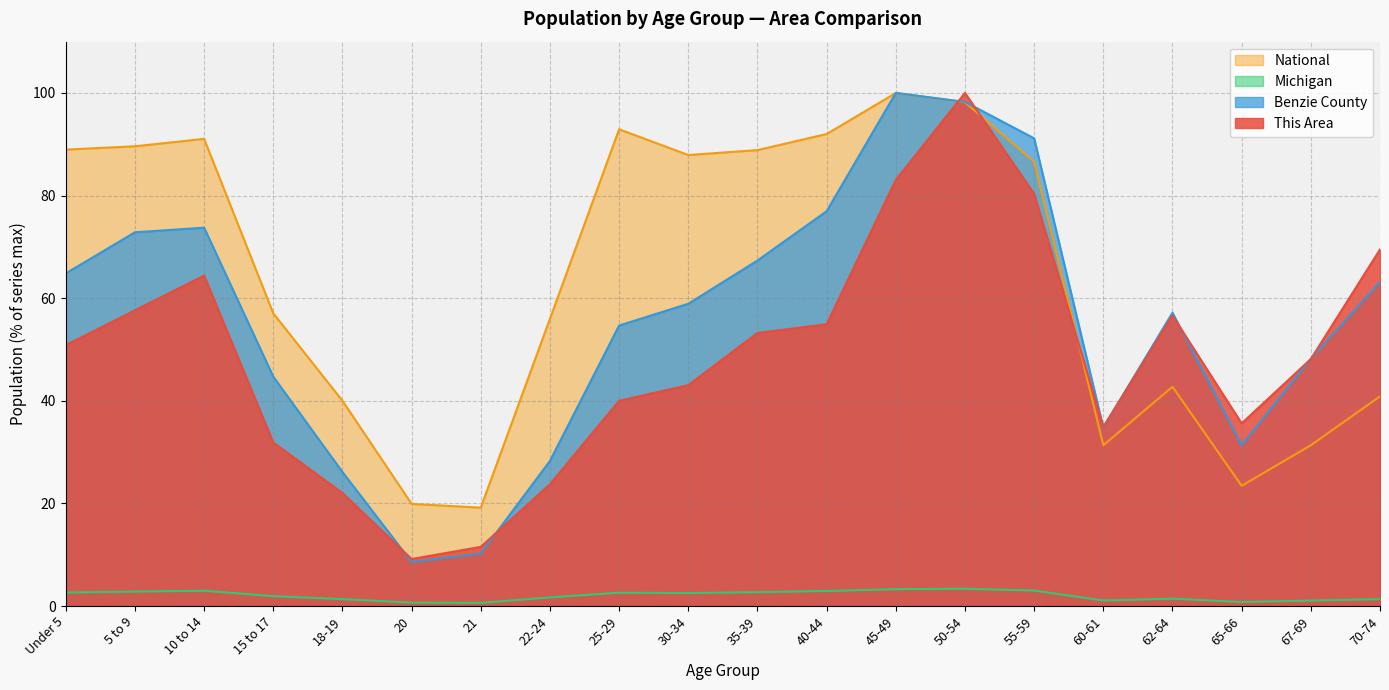

How many lines are shown in the chart?

4